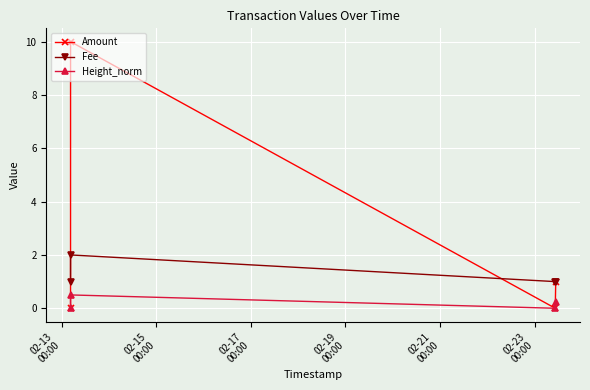

Rank the series by their maximum value, from highest to lowest.

Amount, Fee, Height_norm